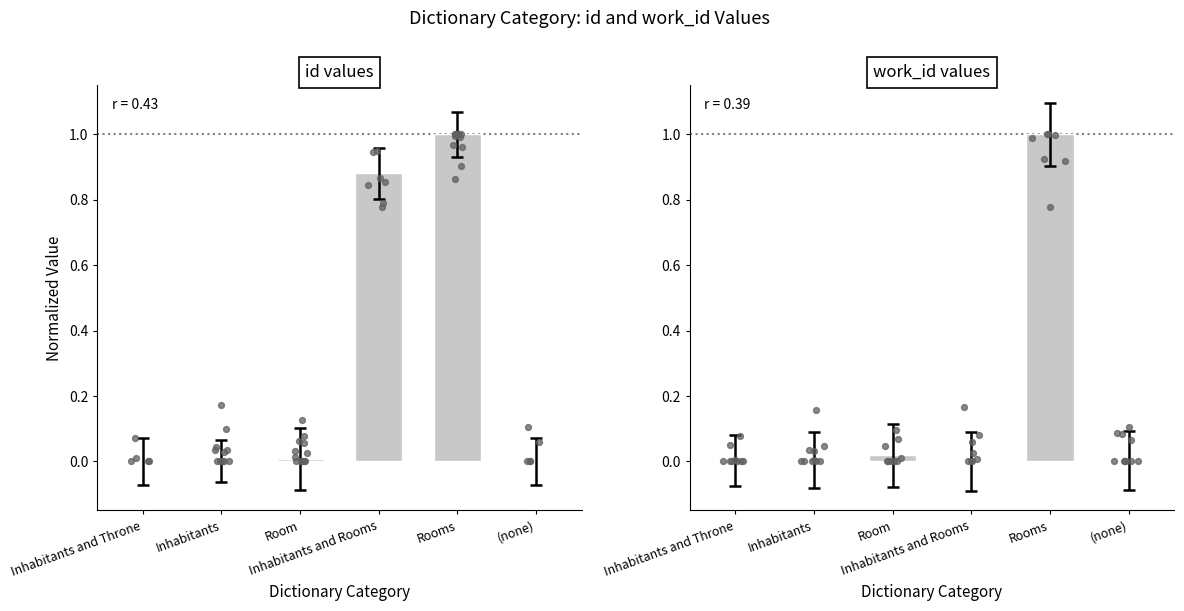

Is the value of id values at Inhabitants and Throne greater than the value of work_id values at Inhabitants and Rooms?

No